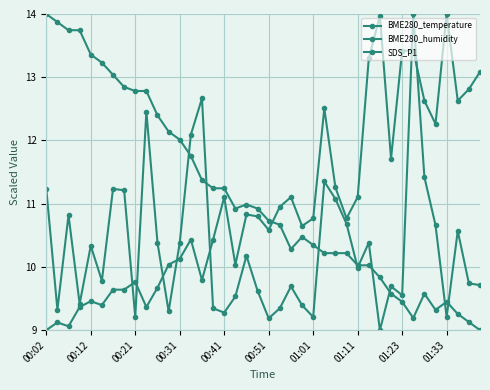

How many lines are shown in the chart?

3